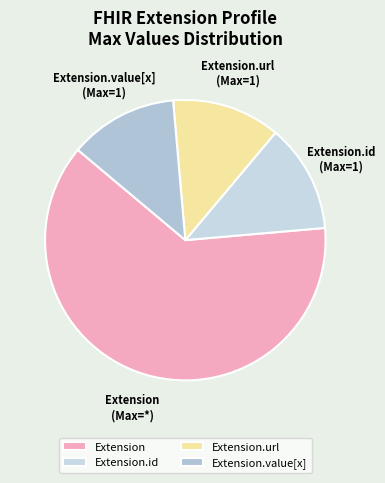

True or false: Extension.url accounts for 61% of the total.

False